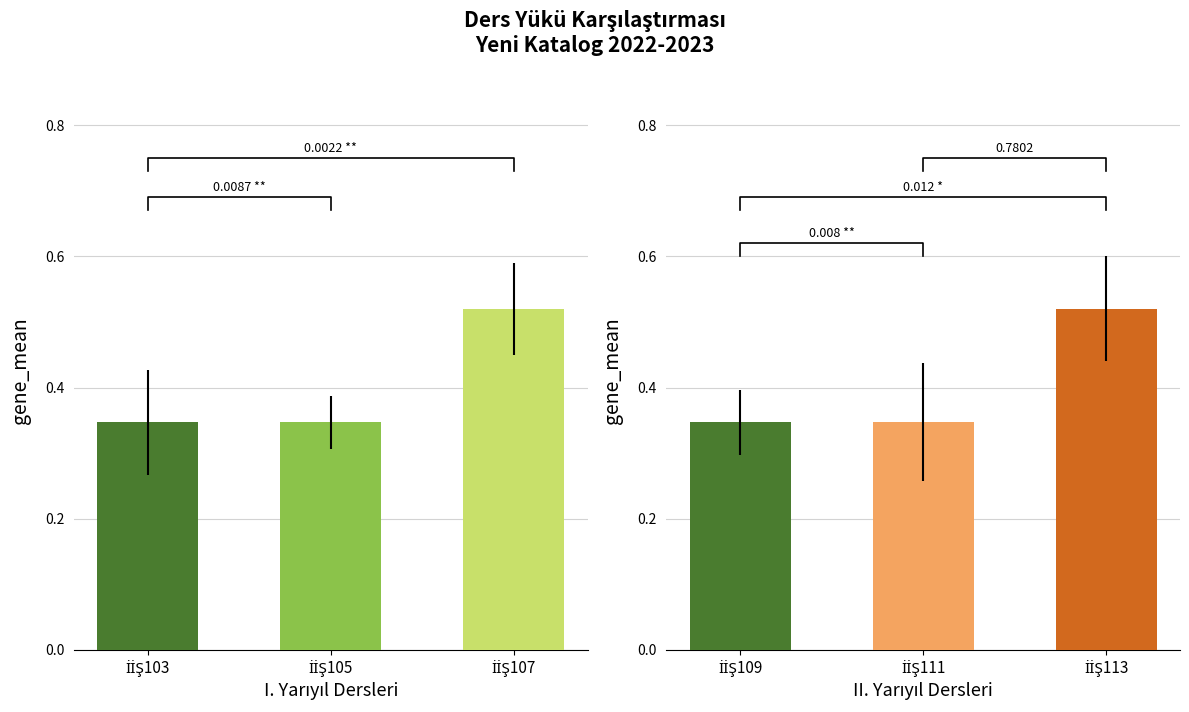

What is the value of the I. Yarıyıl bar at the 2nd from the left?

0.3